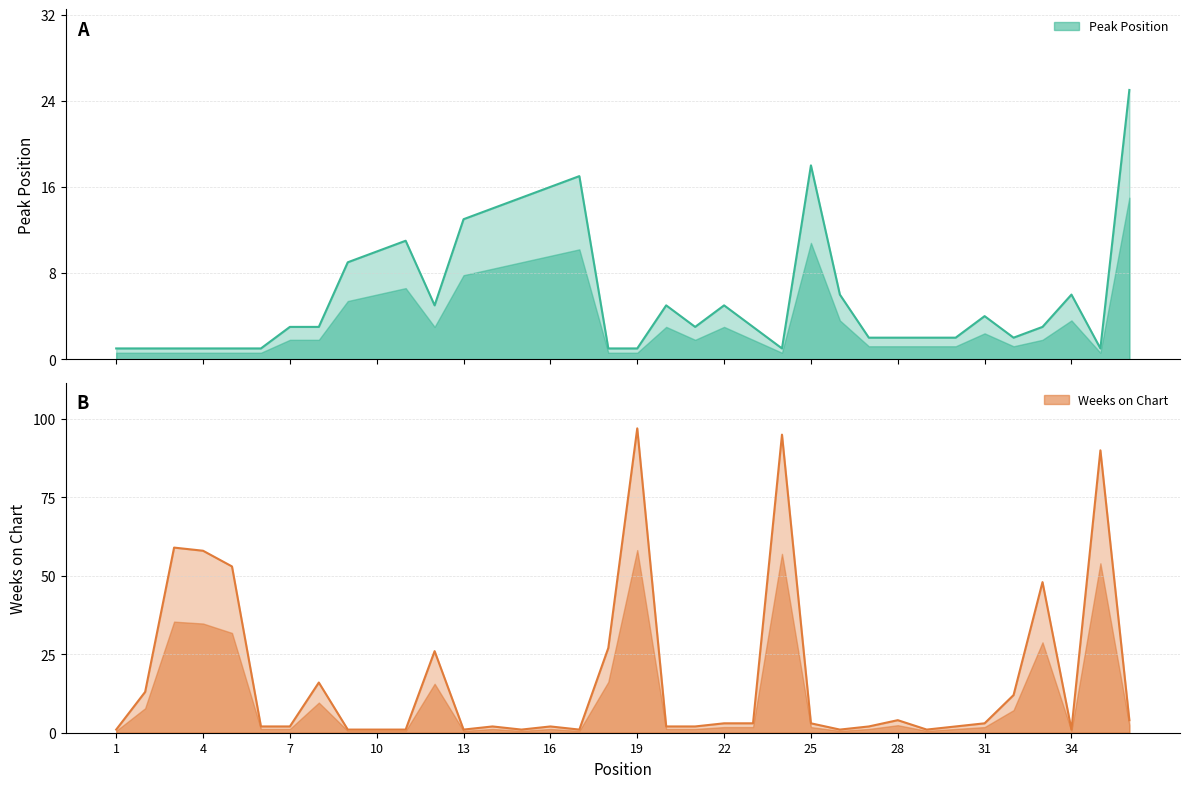

List the series in order of their peak value, highest first.

Weeks on Chart, Peak Position